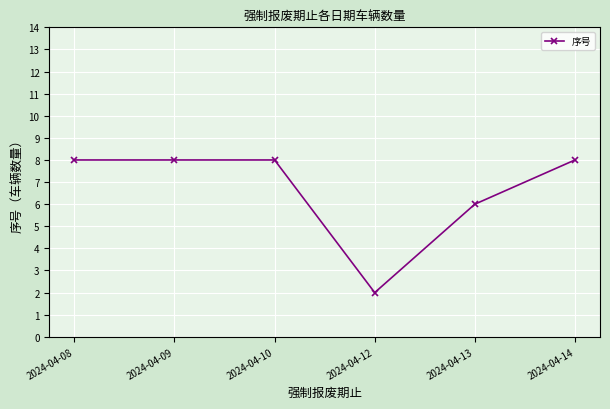

What is the difference between the second highest and minimum values?

6